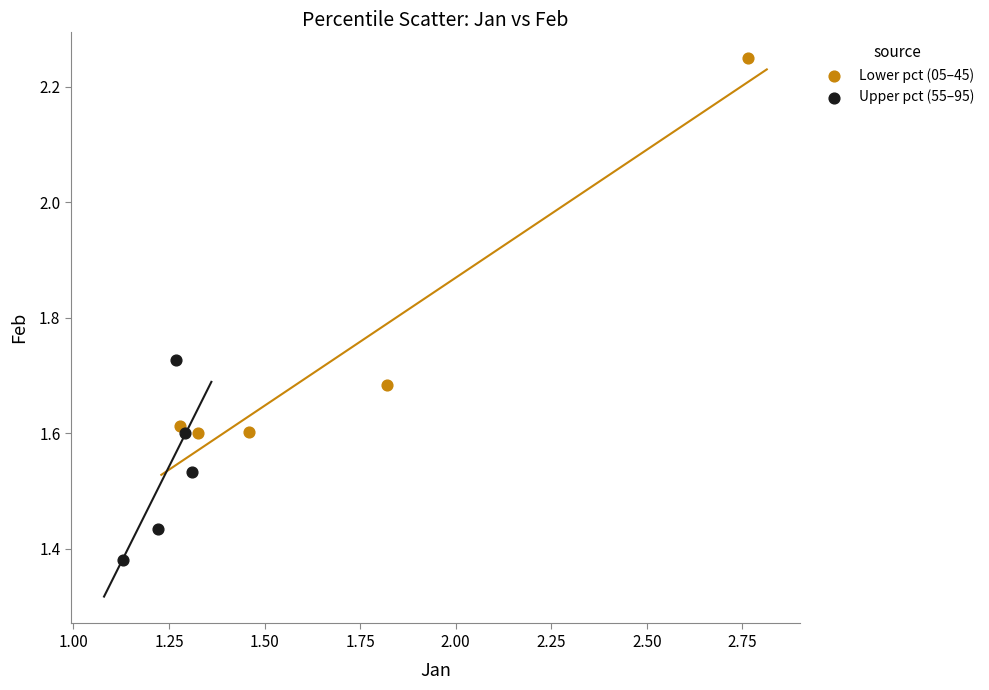

What are all the series names shown in the legend?

Lower pct (05–45), Upper pct (55–95)